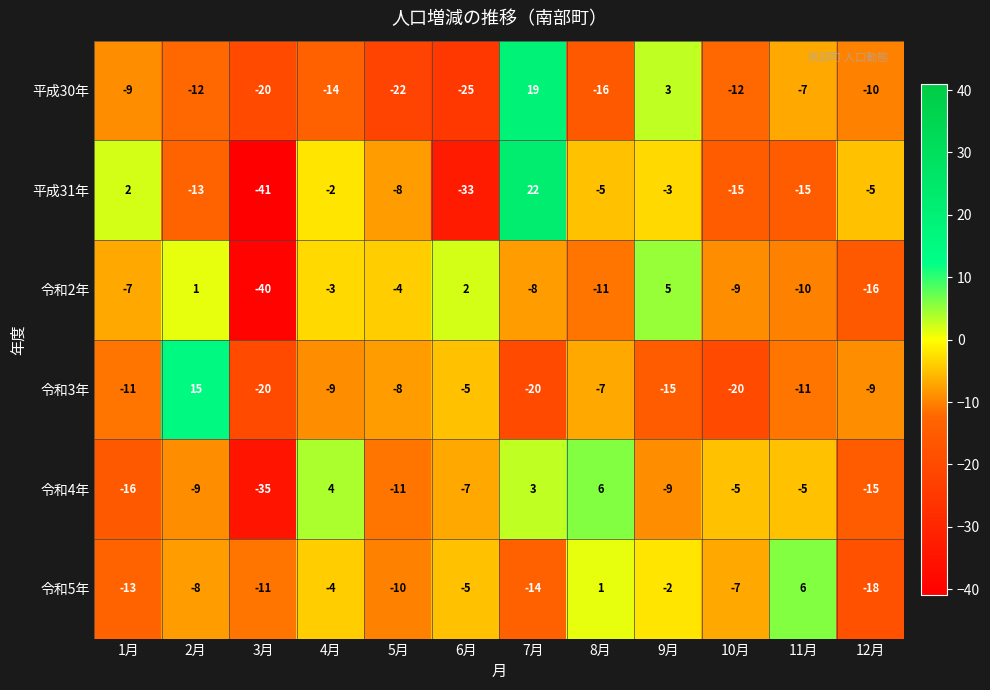

What is the difference between the highest and lowest values at 4月?

18